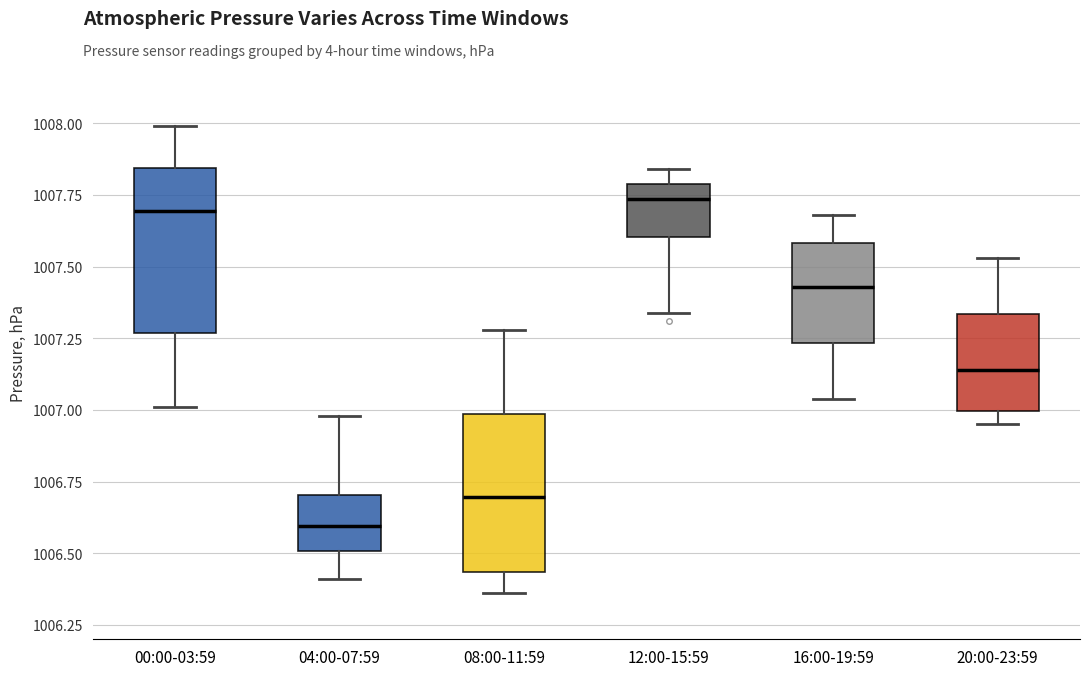

Reading left to right, transcribe this box plot: for each box, give where its median line is, the range the box spans, and where its two whiskers end, as read against the y-axis. The values are not printed on the chart, so give them approximately, as read against the axis.

00:00-03:59: median 1007.70, box 1007.25 to 1007.85, whiskers 1007.00 to 1008.00
04:00-07:59: median 1006.60, box 1006.50 to 1006.70, whiskers 1006.40 to 1007.00
08:00-11:59: median 1006.70, box 1006.45 to 1007.00, whiskers 1006.35 to 1007.30
12:00-15:59: median 1007.75, box 1007.60 to 1007.80, whiskers 1007.35 to 1007.85
16:00-19:59: median 1007.45, box 1007.25 to 1007.60, whiskers 1007.05 to 1007.70
20:00-23:59: median 1007.15, box 1007.00 to 1007.35, whiskers 1006.95 to 1007.55